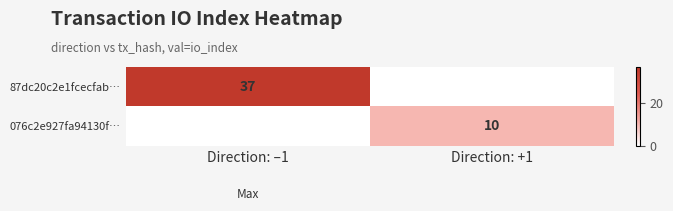

True or false: 076c2e927fa94130f… has a value of 10 at Direction: +1.

True